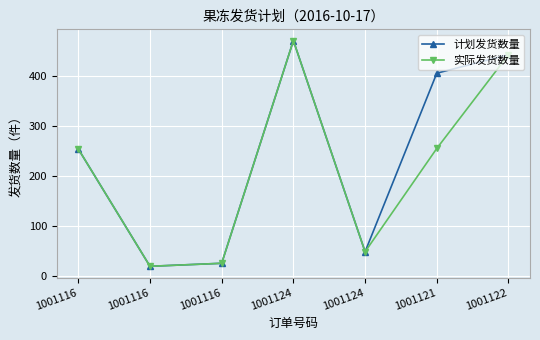

At which category is the sum across all series the highest?

1001124